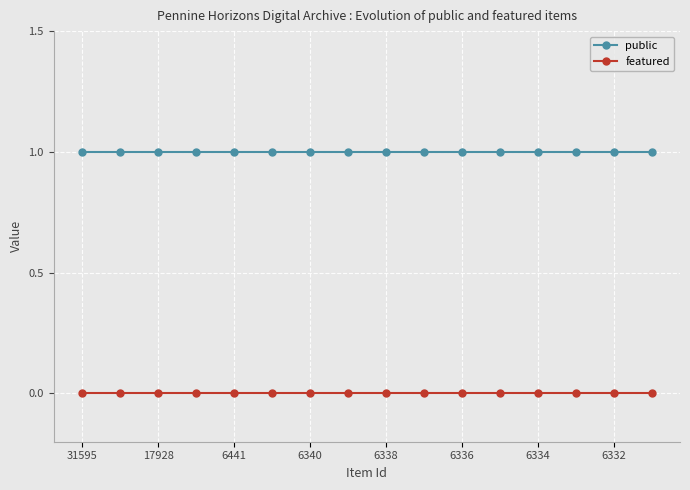

Count the number of categories in the chart.

16